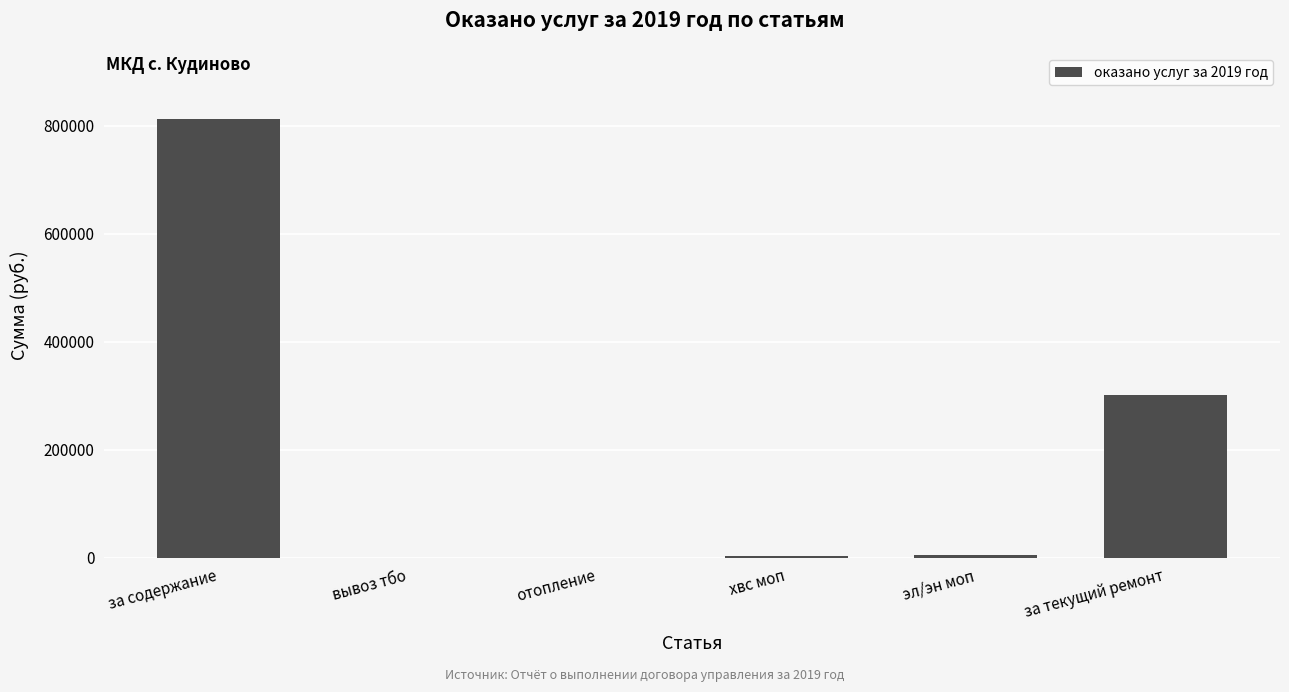

Between отопление and за содержание, which is larger?

за содержание